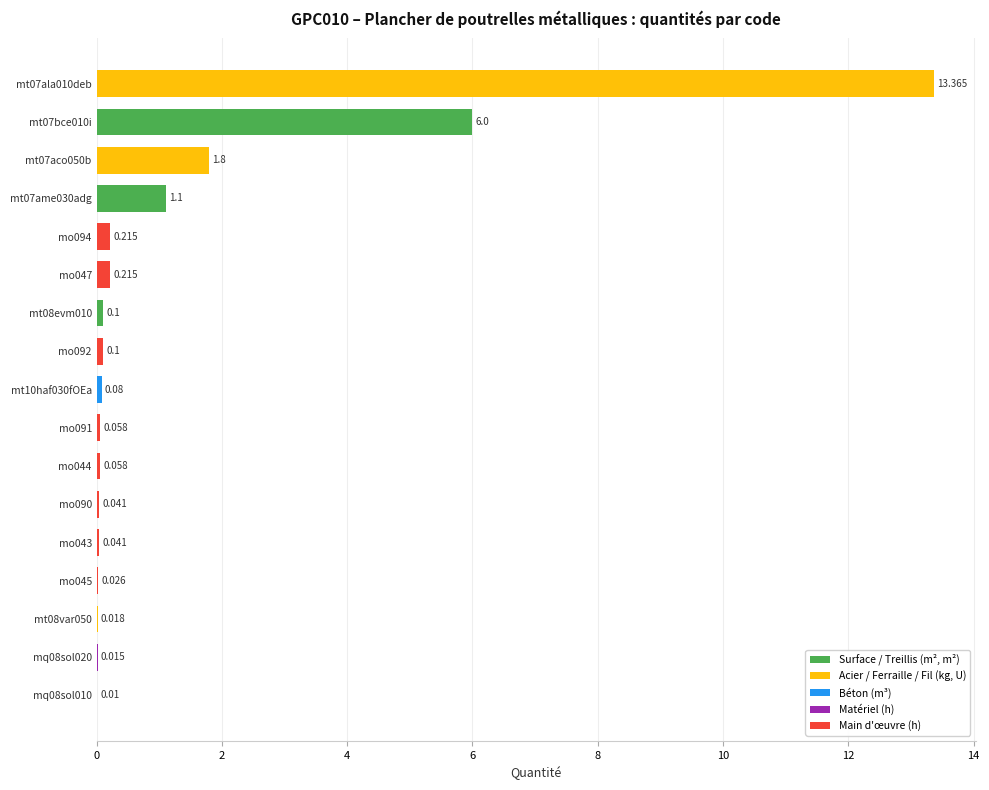

How many categories are shown in the chart?

17